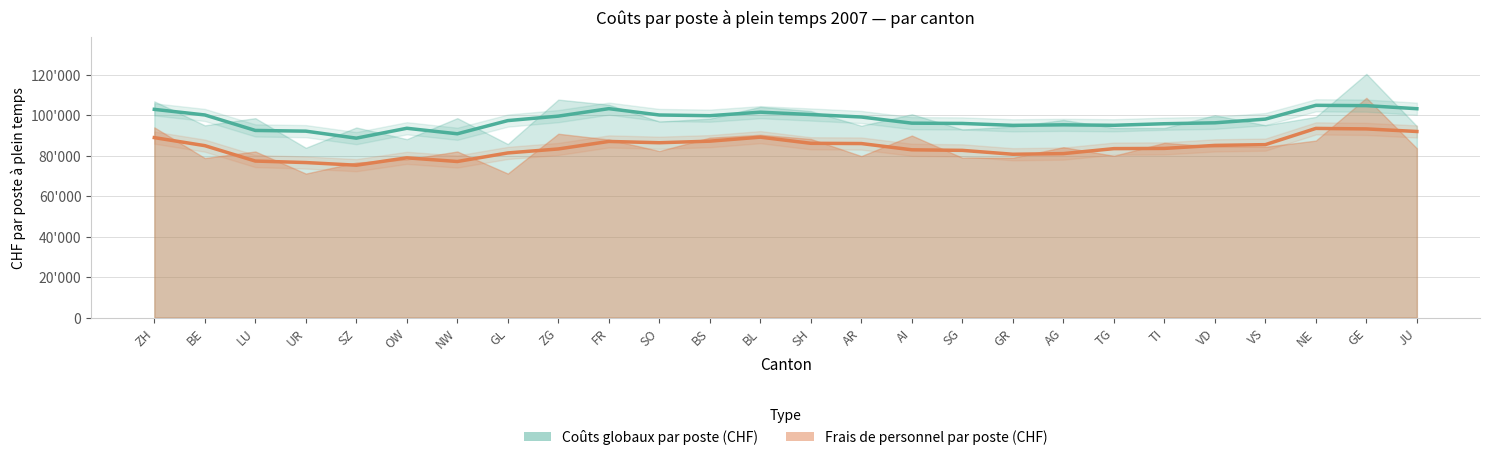

What is the total value across all series at SG?

178581